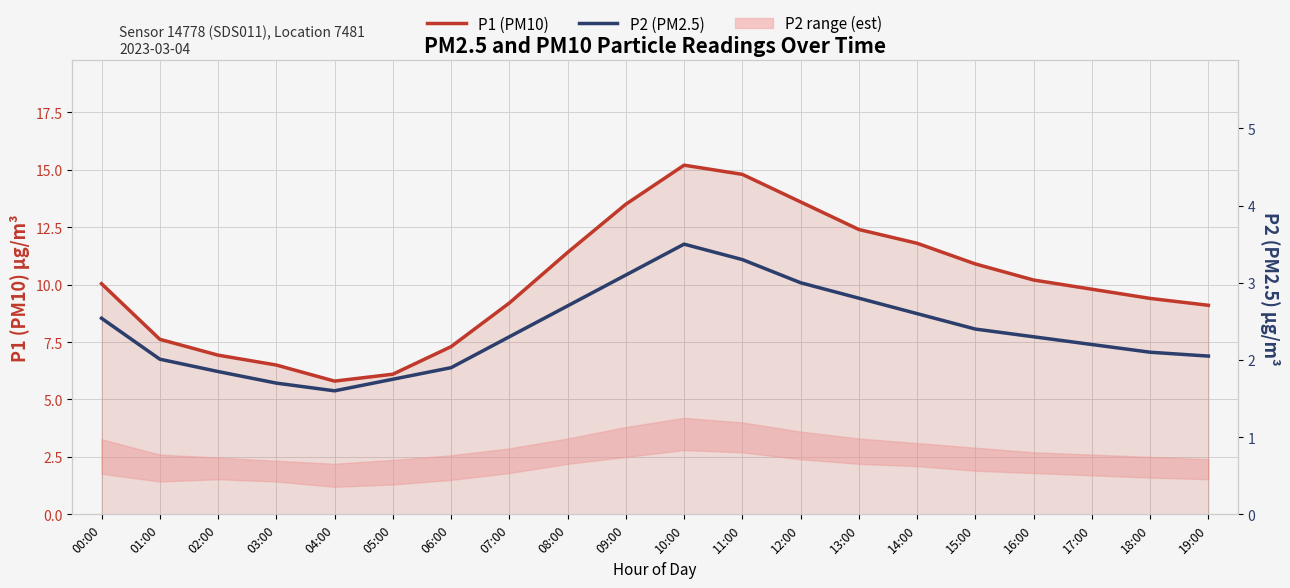

What is the label of the 19th point from the right?

01:00